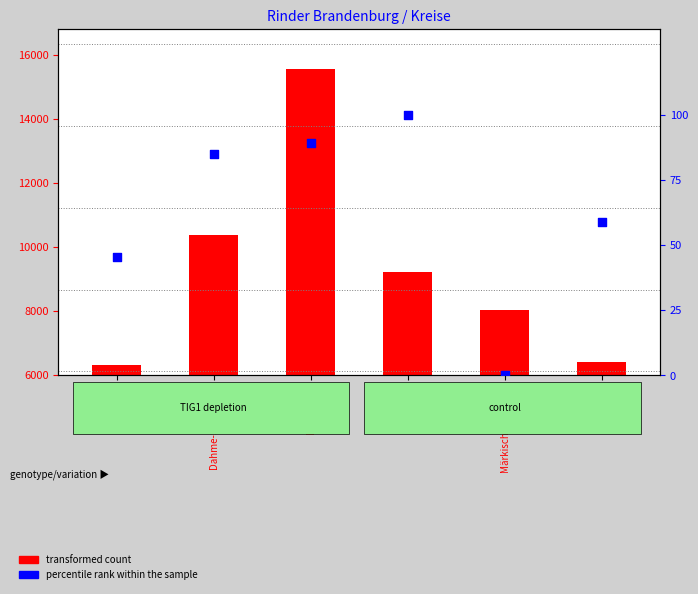

What is the ratio of the value at Dahme-Spreewald to the value at Havelland?

0.9